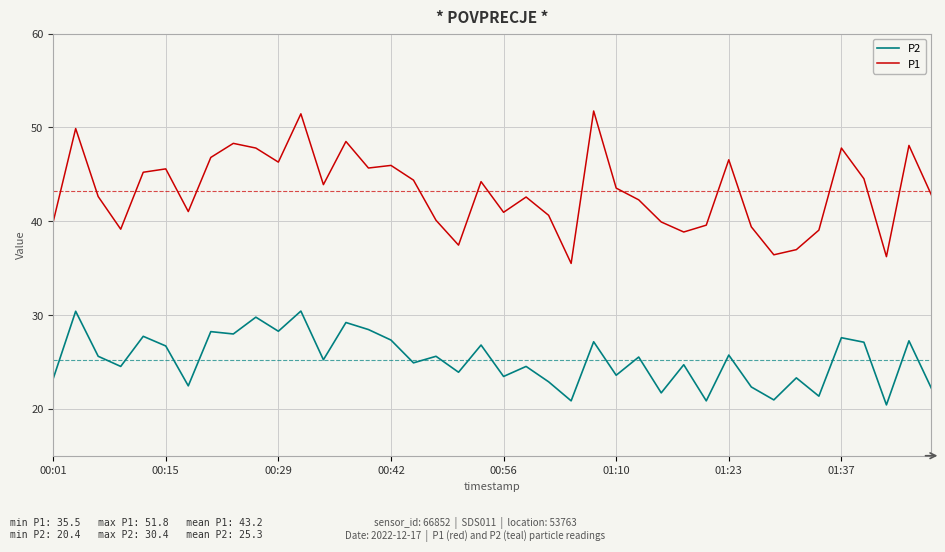

What is the difference between the maximum and minimum values in the P2 series?

10.0